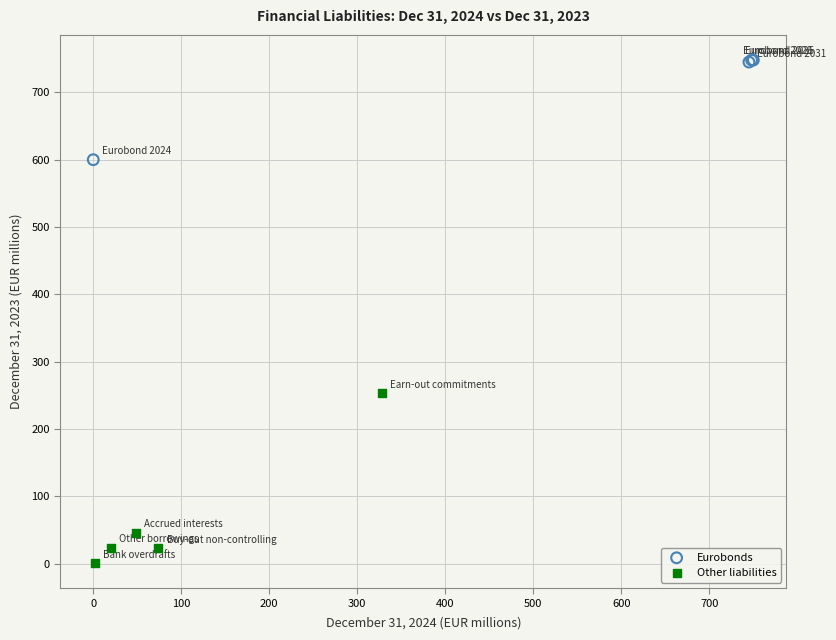

Which series has the widest spread of Y values?

Other liabilities